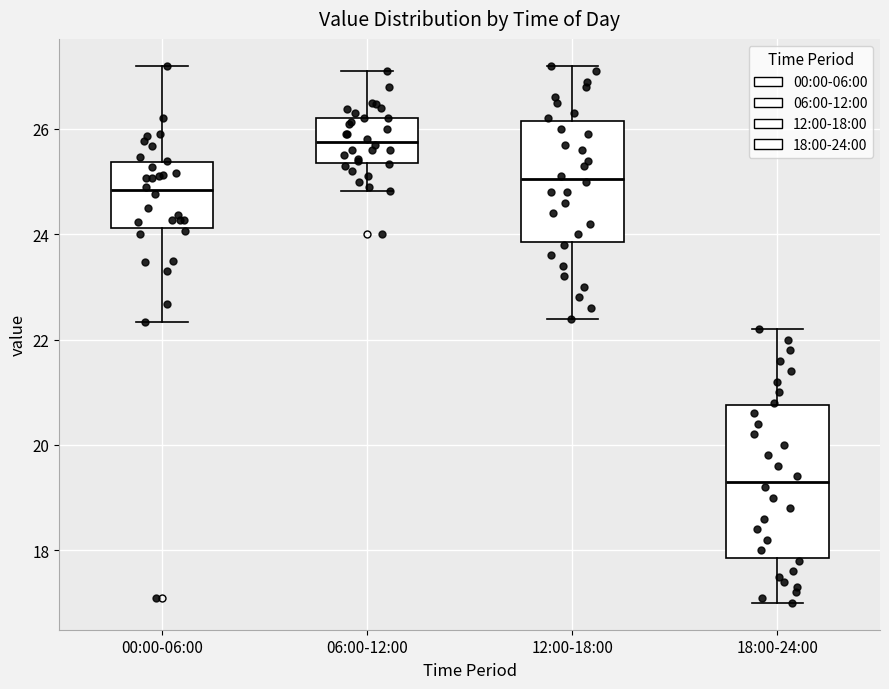

Reading left to right, transcribe this box plot: for each box, give where its median line is, the range the box spans, and where its two whiskers end, as read against the y-axis. The values are not printed on the chart, so give them approximately, as read against the axis.

00:00-06:00: median 24.8, box 24.2 to 25.4, whiskers 22.4 to 27.2
06:00-12:00: median 25.8, box 25.4 to 26.2, whiskers 24.8 to 27.2
12:00-18:00: median 25.0, box 23.8 to 26.2, whiskers 22.4 to 27.2
18:00-24:00: median 19.4, box 17.8 to 20.8, whiskers 17.0 to 22.2